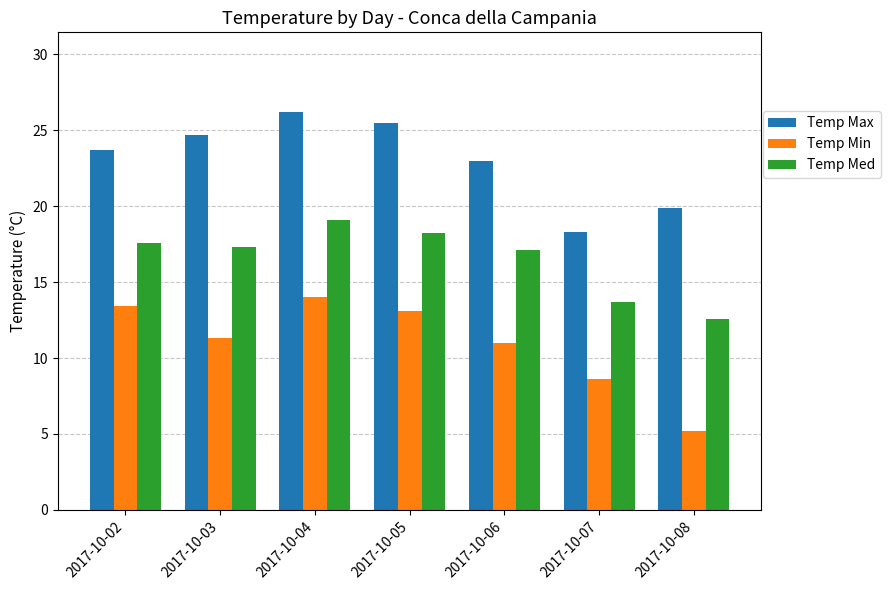

What is the difference between the Temp Min values at 2017-10-08 and 2017-10-06?

5.8